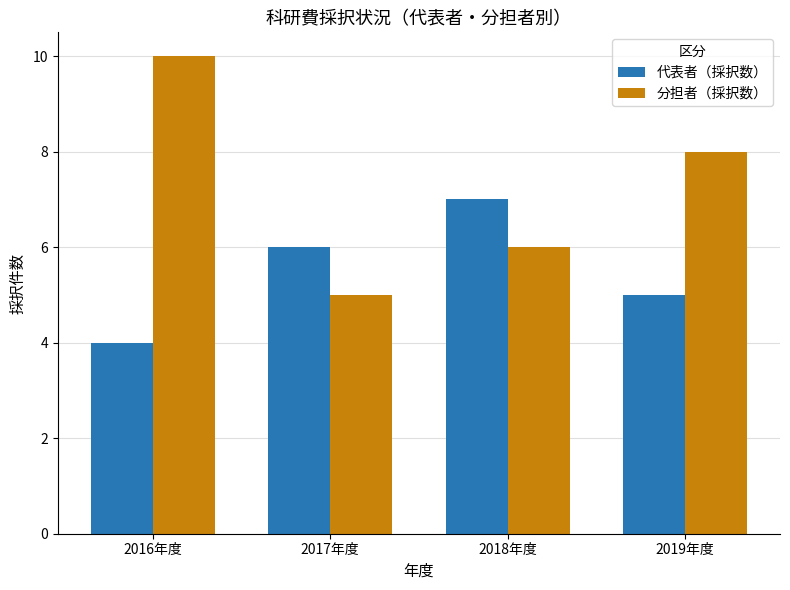

True or false: 分担者（採択数） has a value of 17 at 2016年度.

False